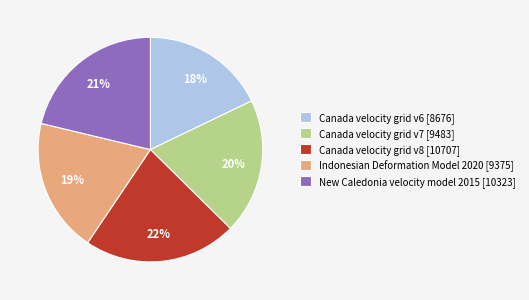

Is it true that Indonesian Deformation Model 2020 is 25% of the pie?

False